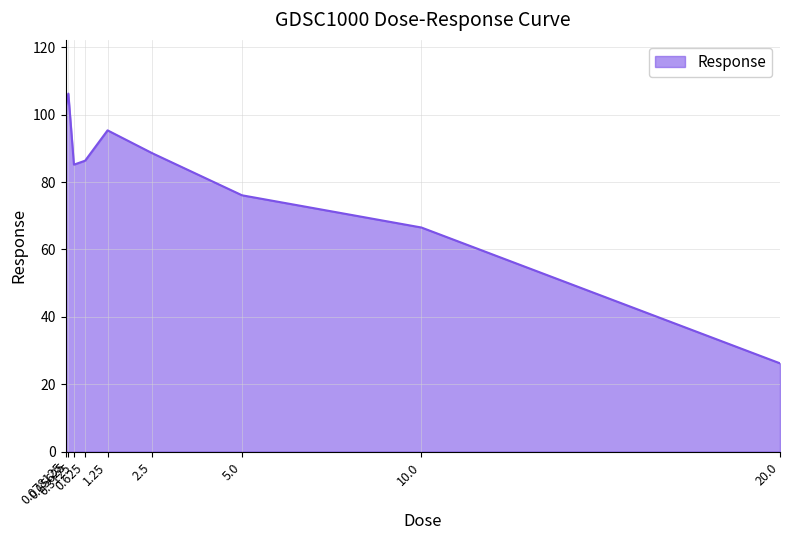

List the labels in order of value, largest first.

0.15625, 0.078125, 1.25, 2.5, 0.625, 0.3125, 5.0, 10.0, 20.0